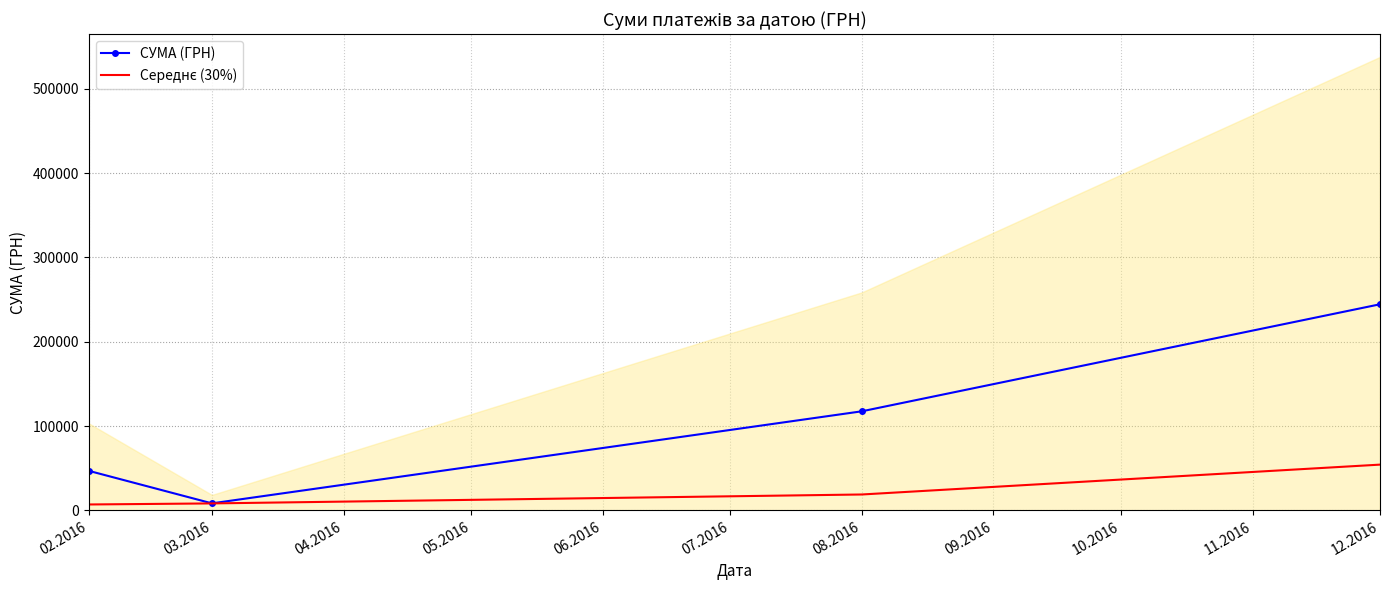

What is the difference between the maximum and second lowest values in the СУМА (ГРН) series?

197578.2